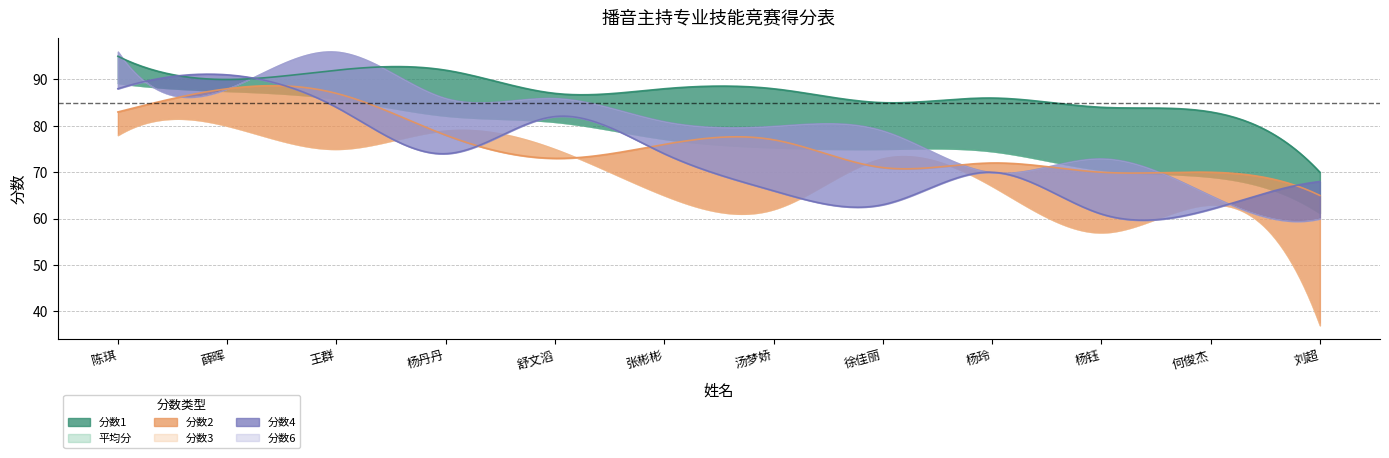

What is the difference between the 分数2 values at 徐佳丽 and 王群?

16.0